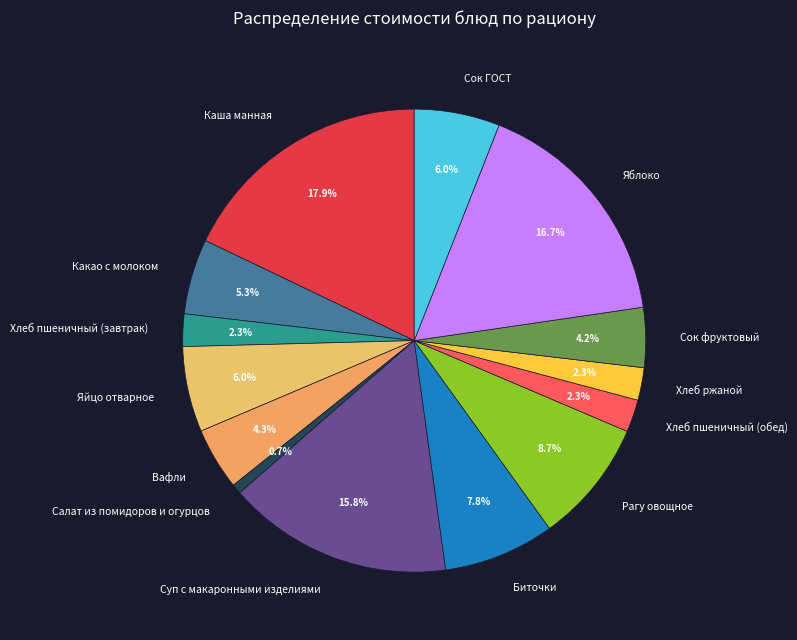

Which category has the smallest portion of the pie?

Салат из помидоров и огурцов